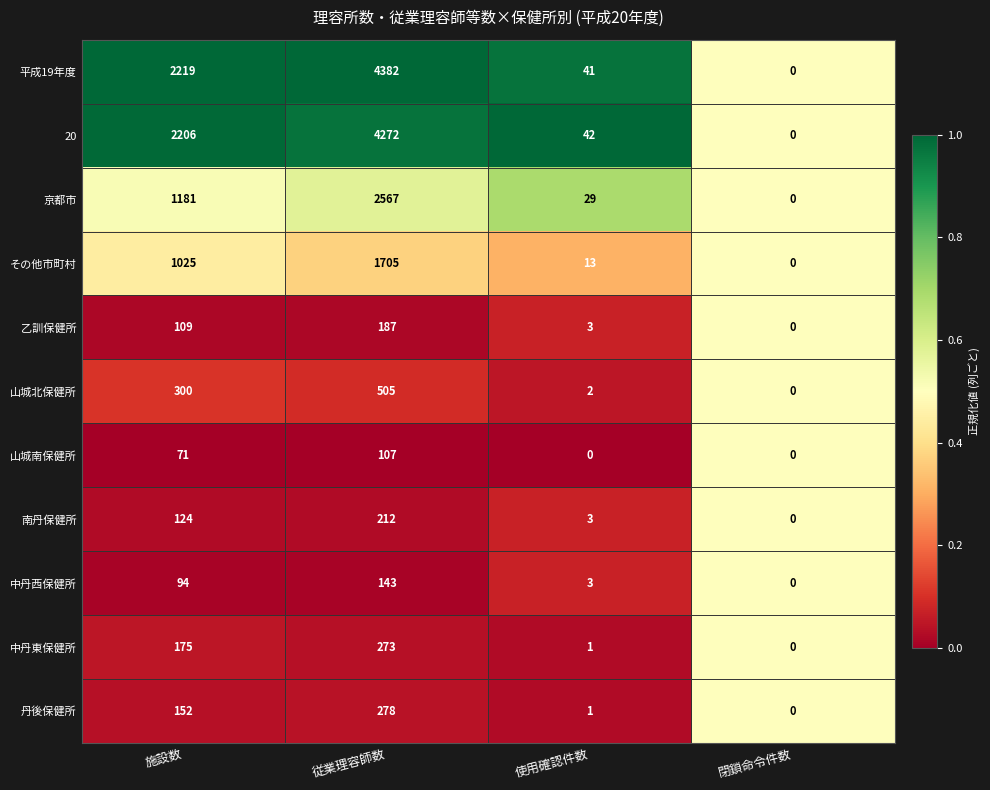

True or false: 20 has a value of 42 at 使用確認件数.

True